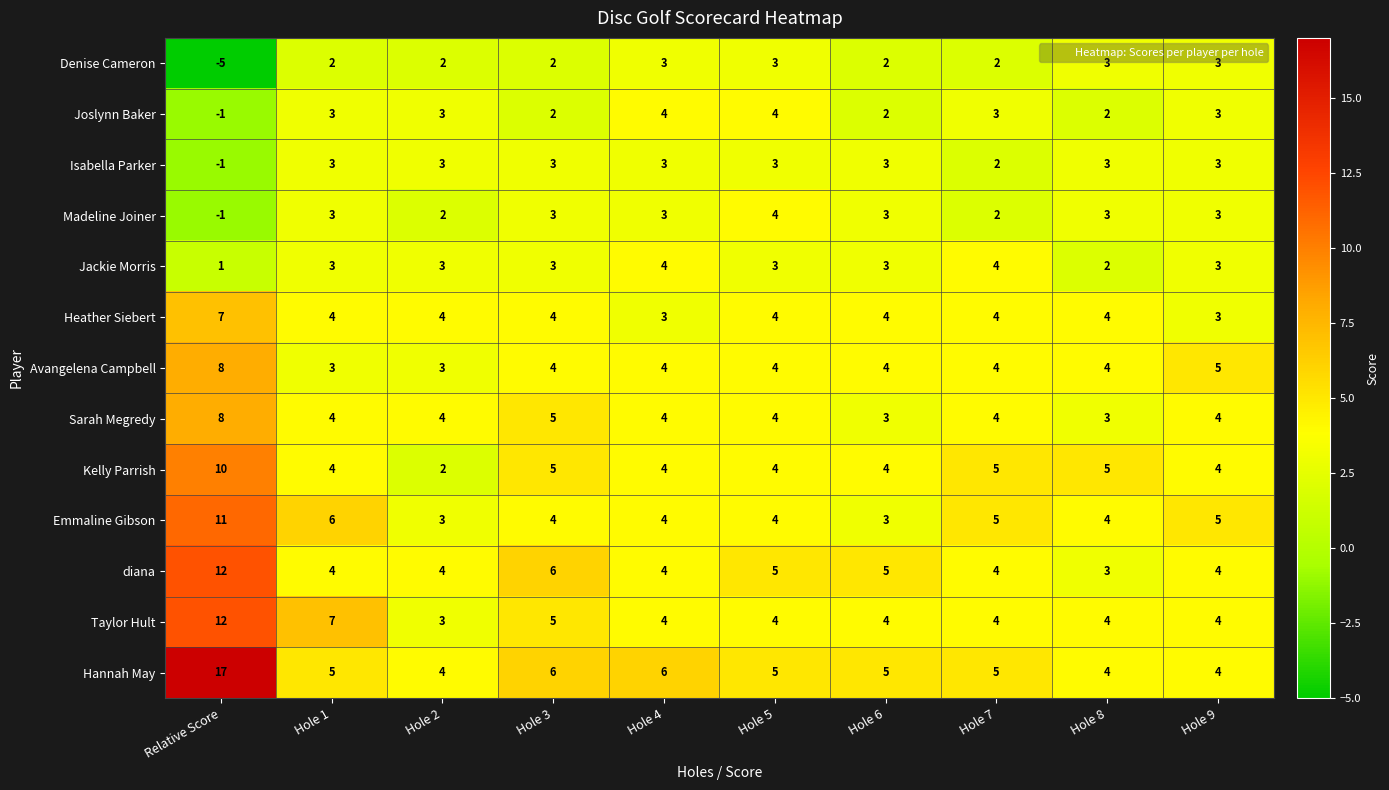

Which series has the widest spread of values?

Hannah May